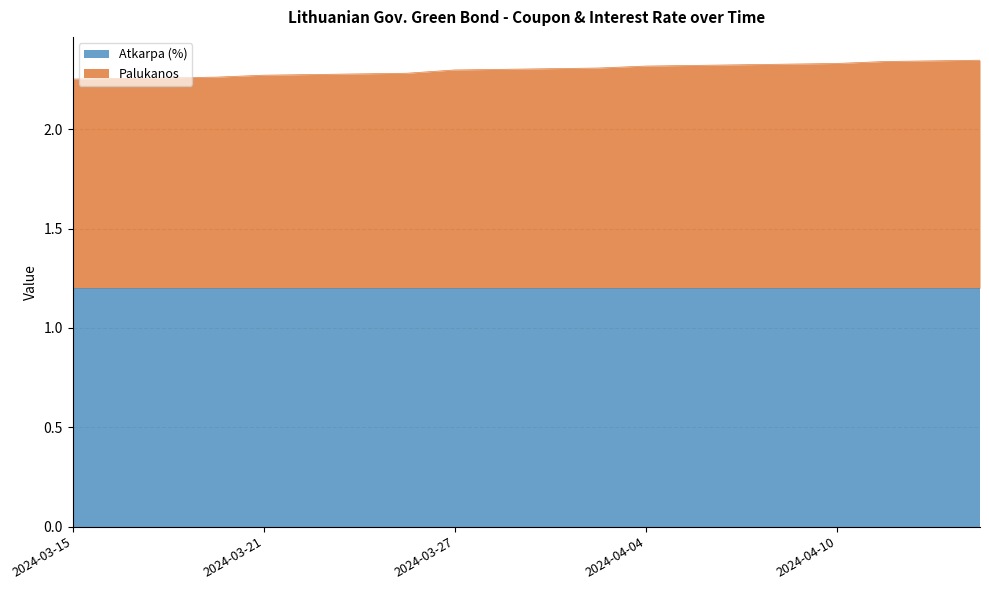

True or false: the data shows 3.4 at 2024-03-21.

False